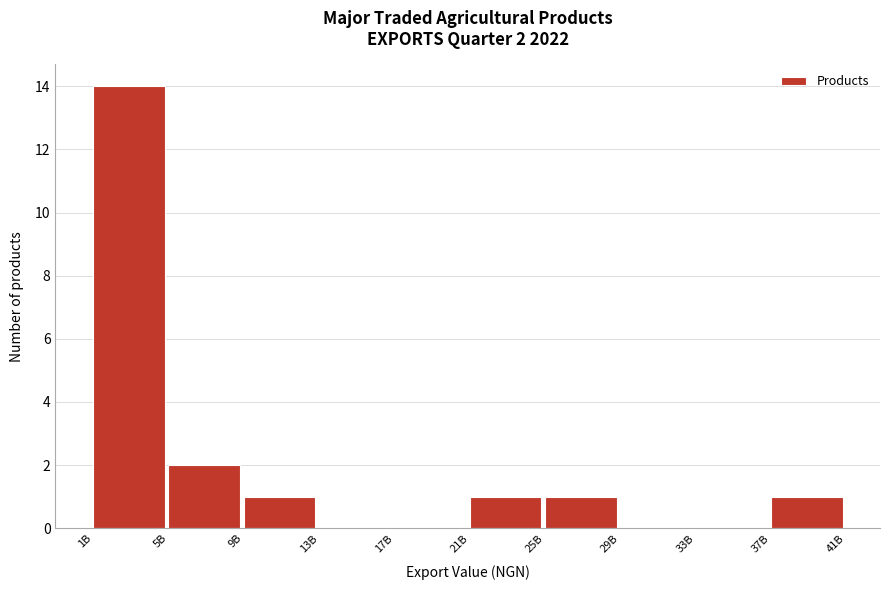

Reading left to right, transcribe all the data shown in this chart.

1B=14	5B=2	9B=1	13B=0	17B=0	21B=1	25B=1	29B=0	33B=0	37B=1